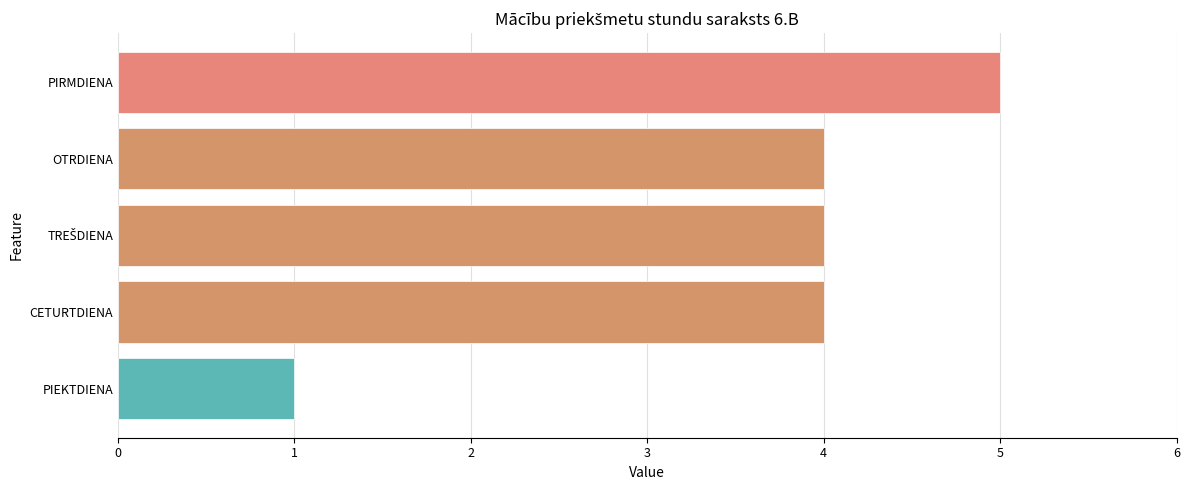

What is the approximate value at PIRMDIENA?

5